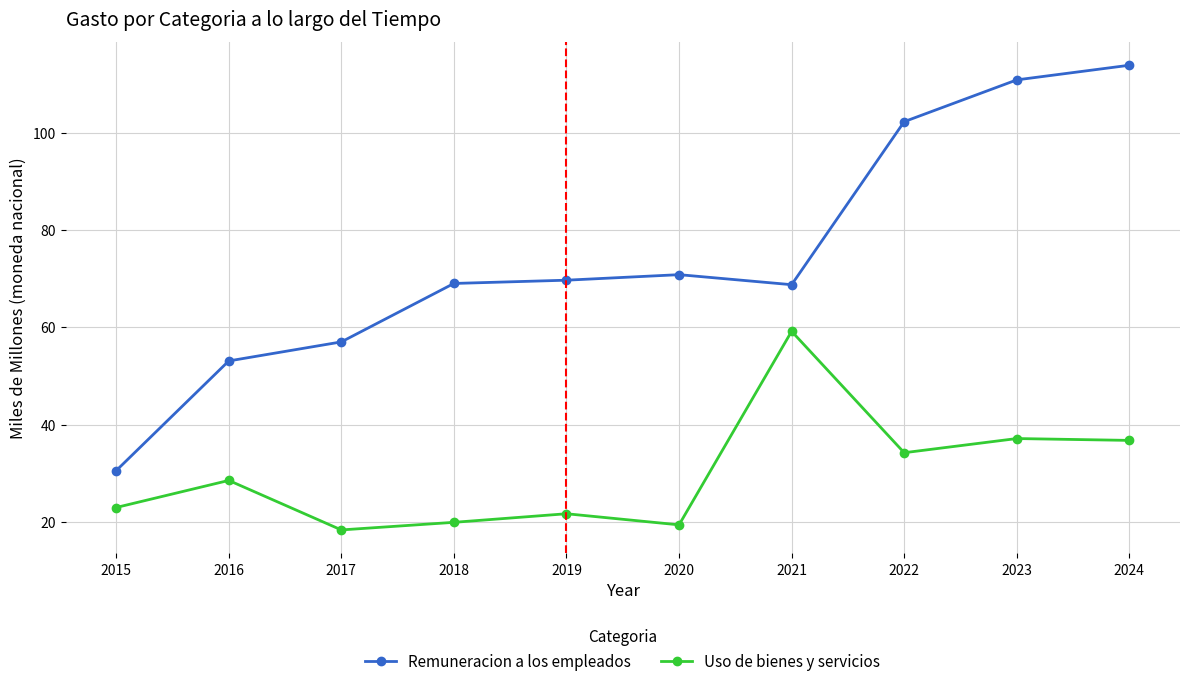

What are all the series names shown in the legend?

Remuneracion a los empleados, Uso de bienes y servicios